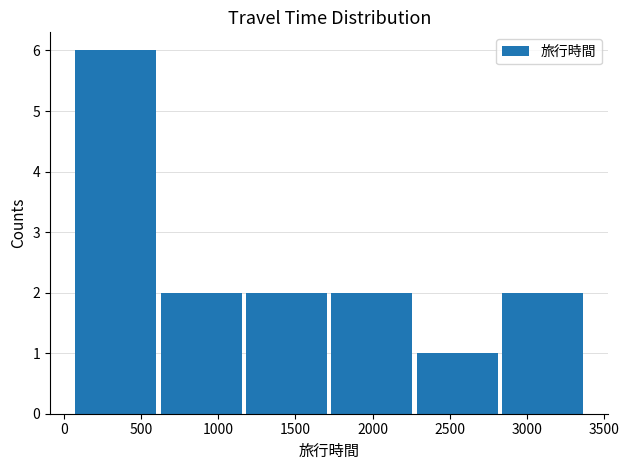

Which range on the x-axis has the tallest bar?

50 to 600